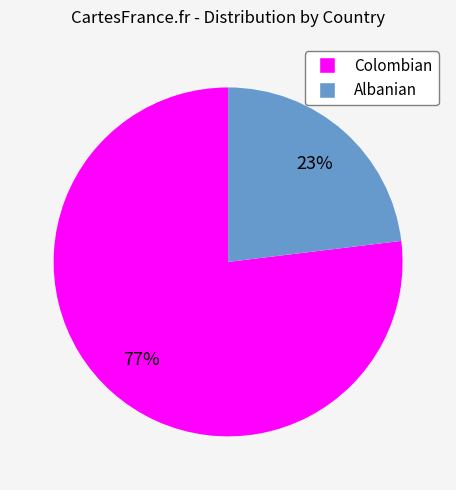

Does Albanian account for over 50% of the chart?

No